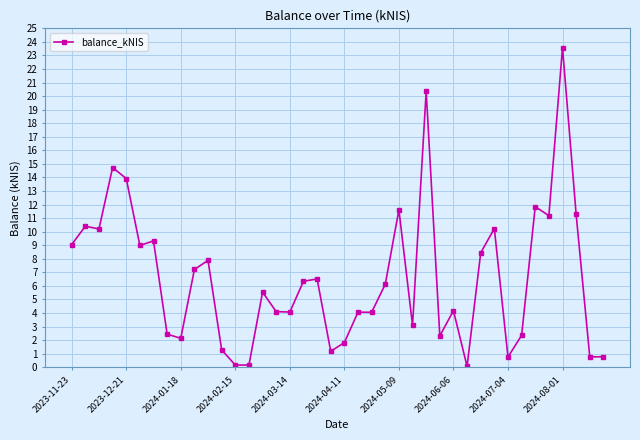

What is the sum of all values?

264.4